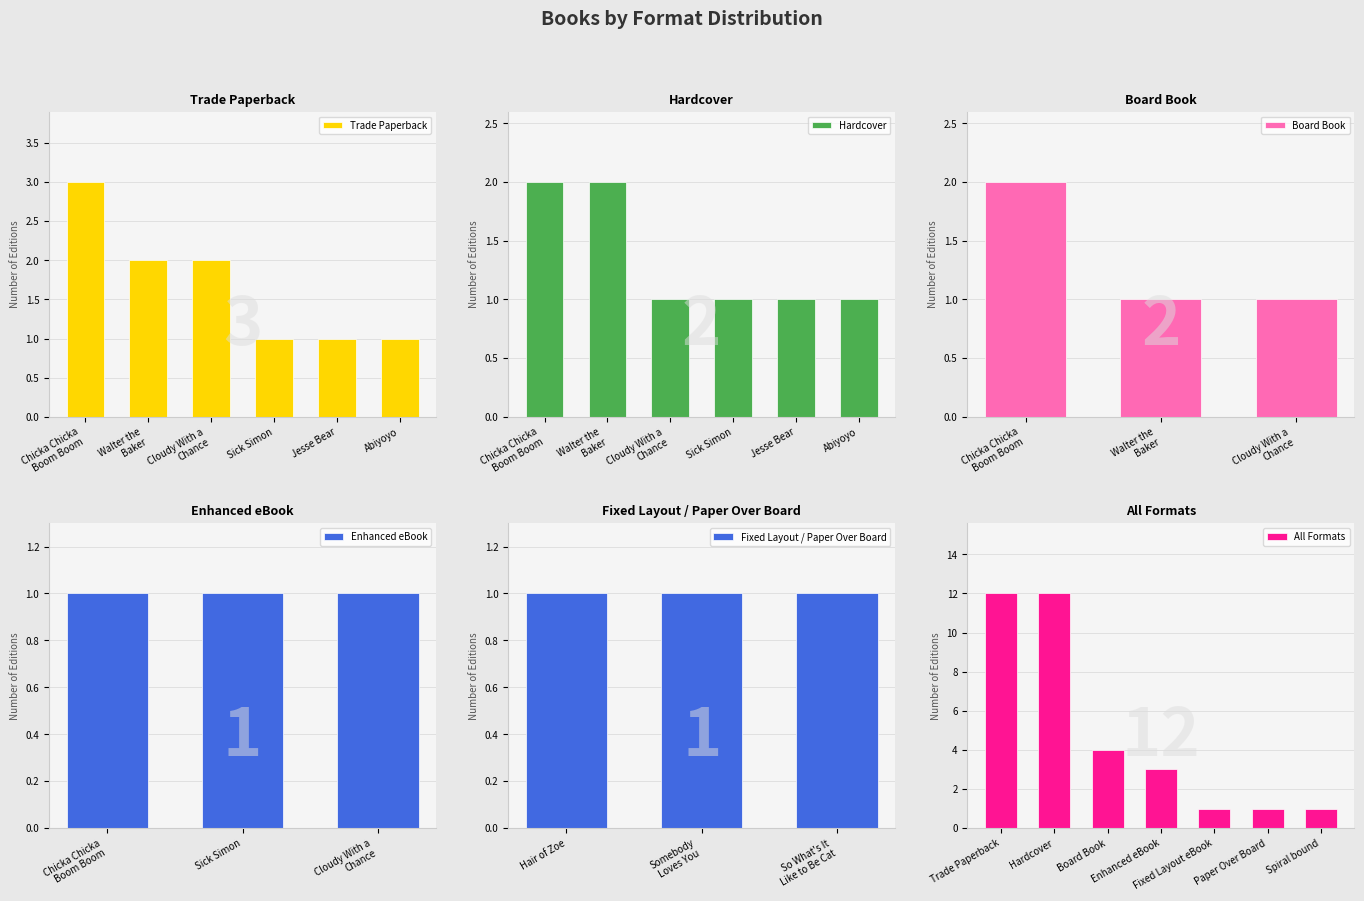

The value at Somebody Loves You, Mr. Hatch is 1. True or false?

False